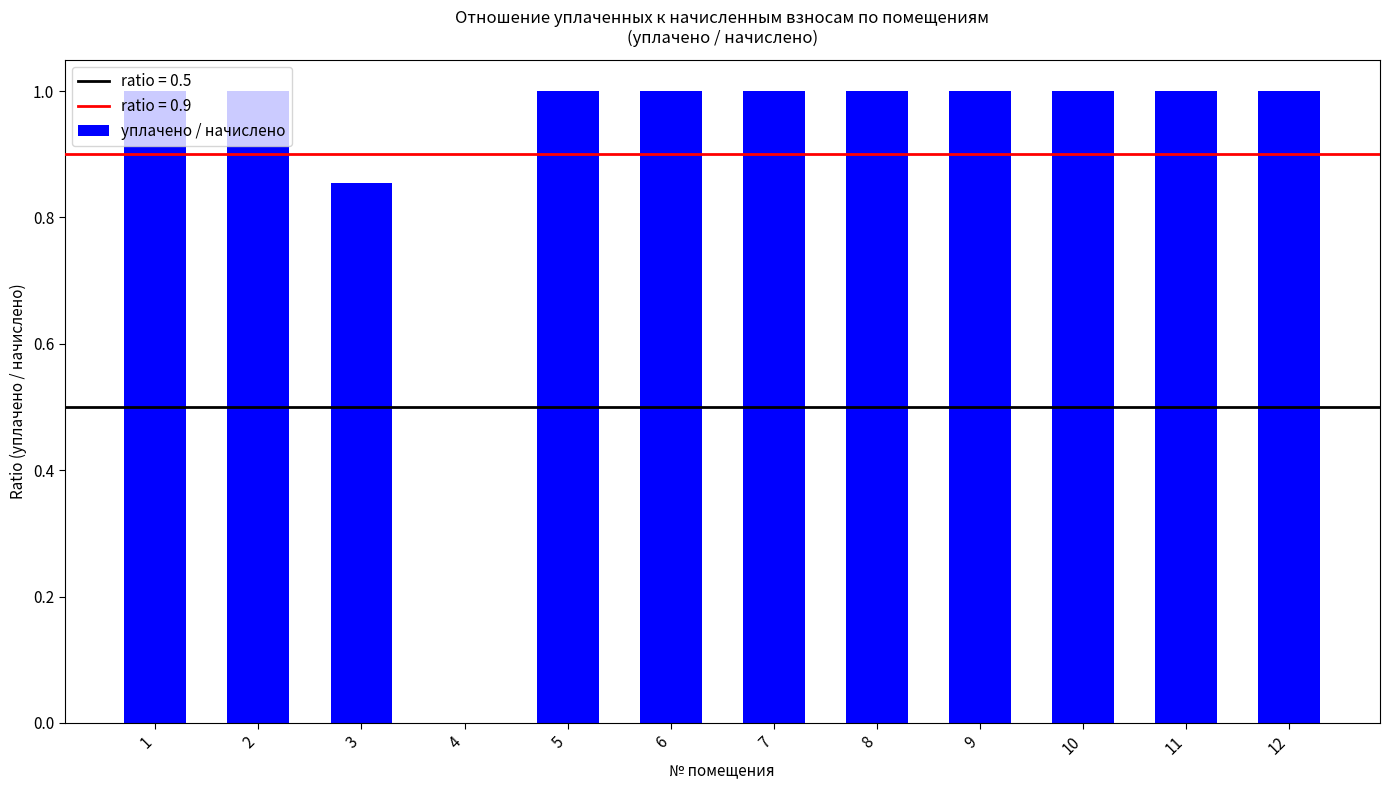

Are the bars horizontal?

No